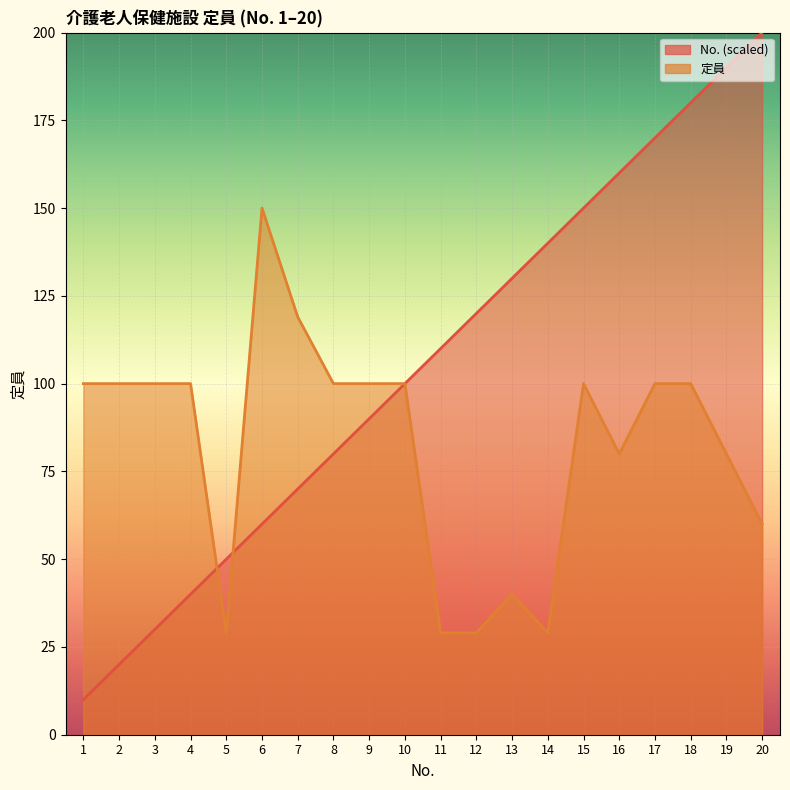

What is the difference between the 定員 values at 8 and 5?

71.0